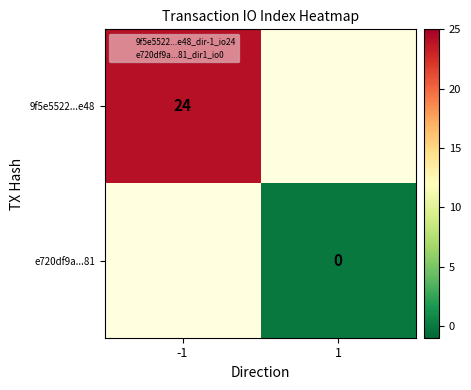

At 1, list the series in order from smallest to largest.

9f5e5522...e48, e720df9a...81